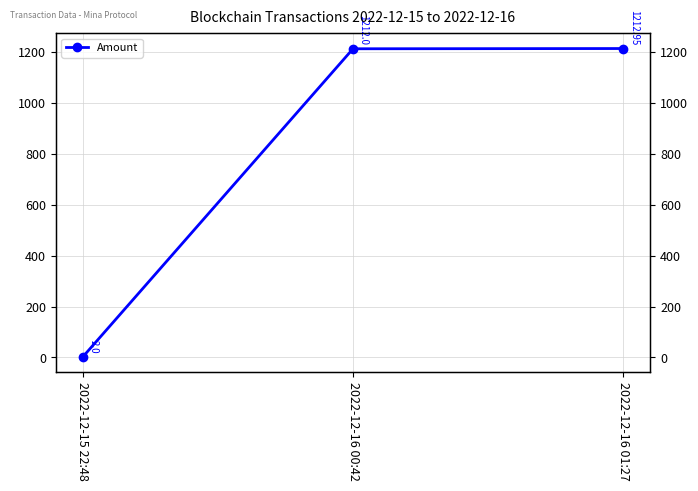

Reading left to right, extract all data points from this chart.

2.0	1212.0	1213.0